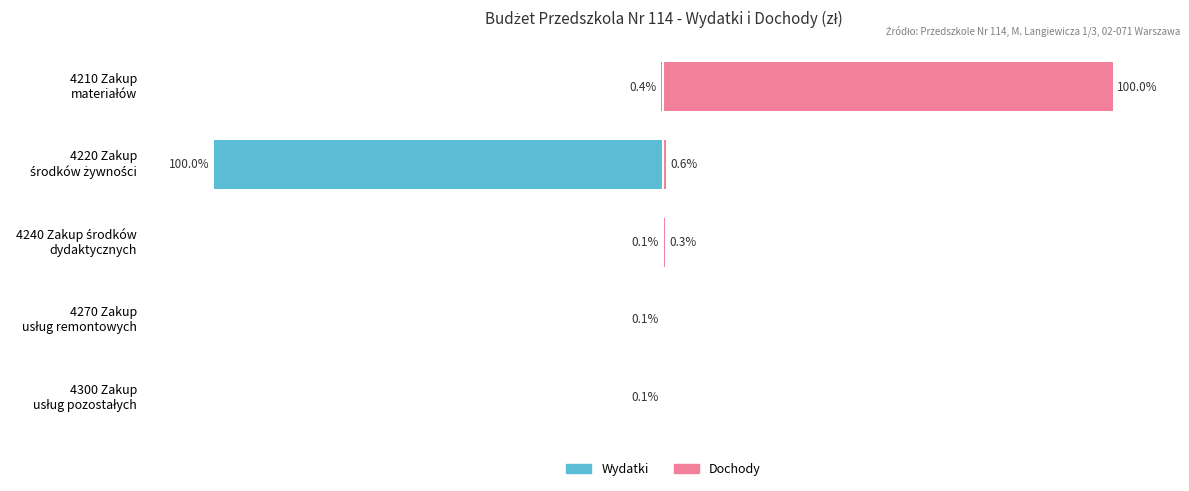

Which series has the widest spread of values?

Dochody